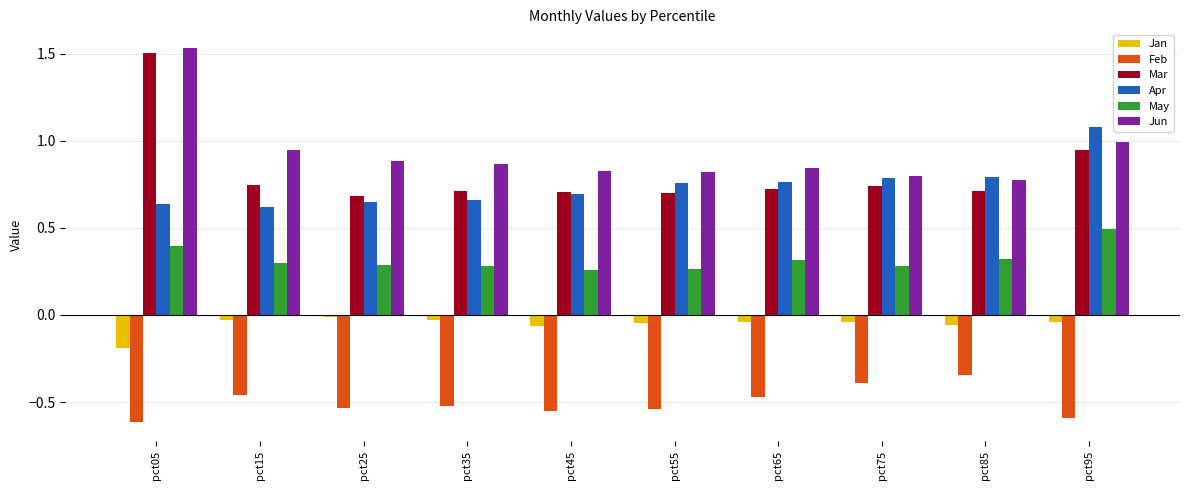

What are all the series names shown in the legend?

Jan, Feb, Mar, Apr, May, Jun